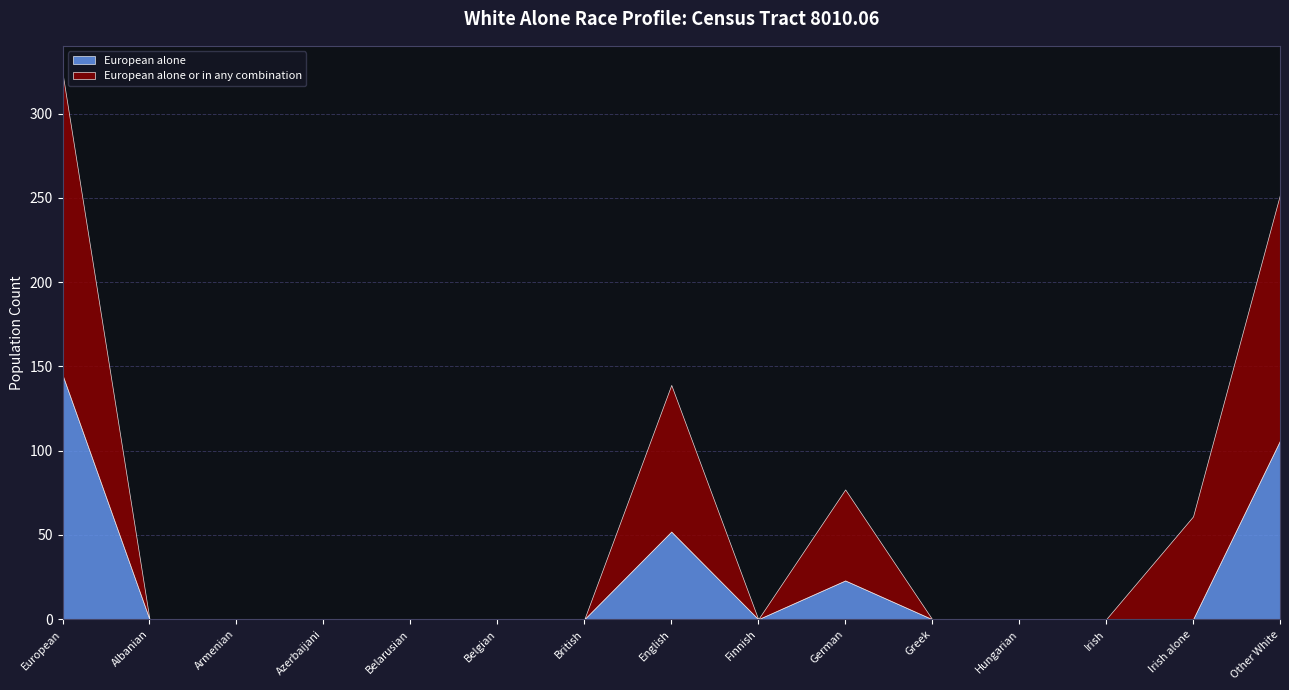

Reading left to right, what are all the values shown in this chart?

European alone: European=145	Albanian=0	Armenian=0	Azerbaijani=0	Belarusian=0	Belgian=0	British=0	English=52	Finnish=0	German=23	Greek=0	Hungarian=0	Irish=0	Irish alone=0	Other White=106
European alone or in any combination: European=179	Albanian=0	Armenian=0	Azerbaijani=0	Belarusian=0	Belgian=0	British=0	English=87	Finnish=0	German=54	Greek=0	Hungarian=0	Irish=0	Irish alone=61	Other White=146